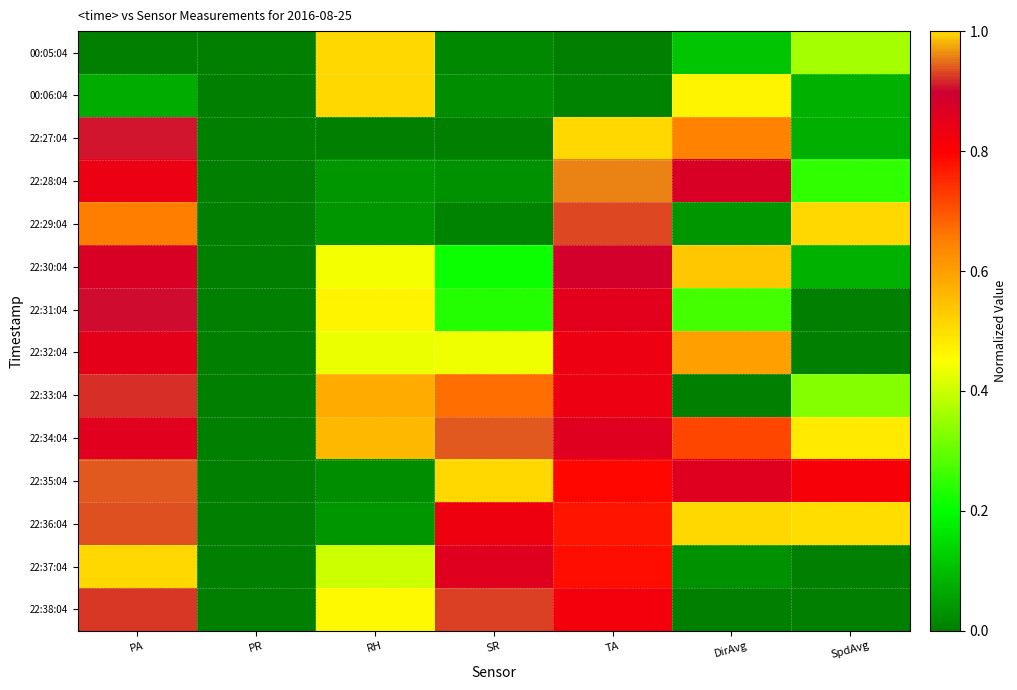

What is the total value across all series at DirAvg?

6.1